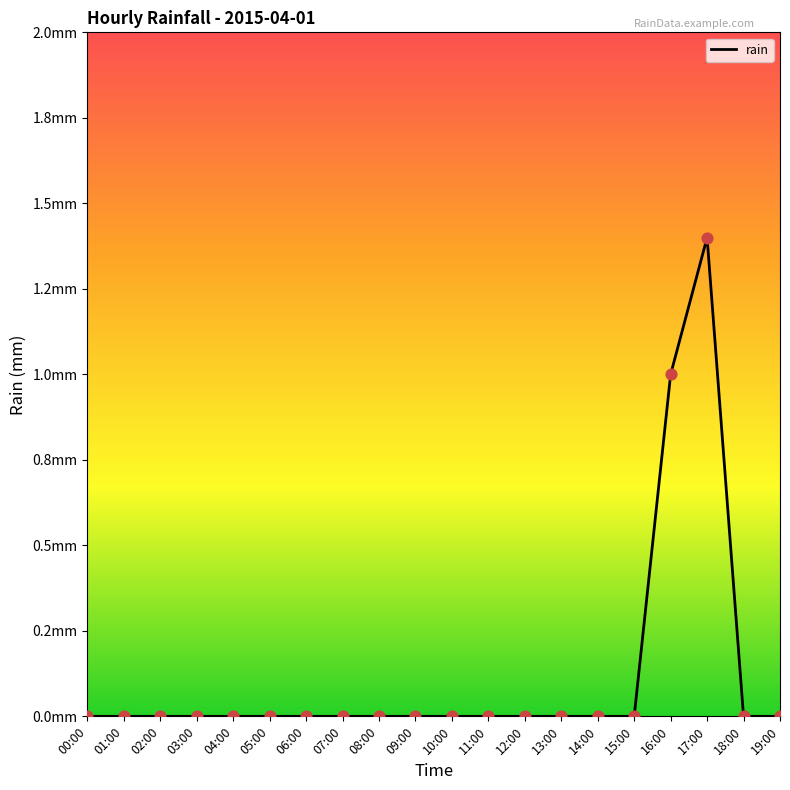

Which has a higher value, 02:00 or 00:00?

02:00